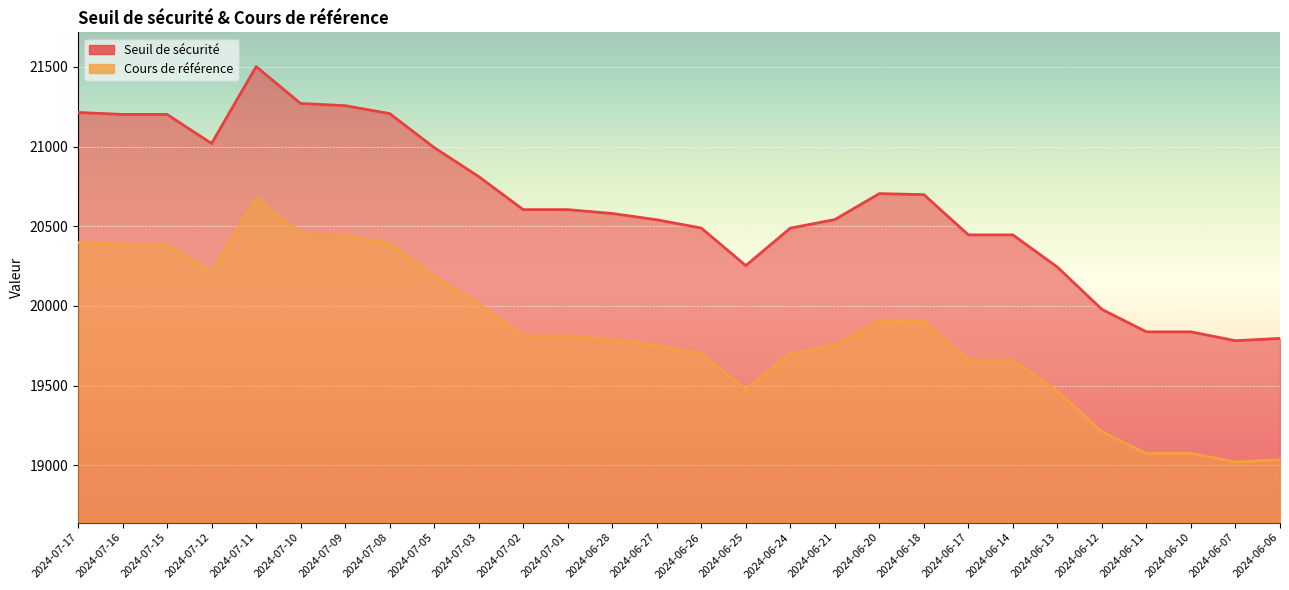

In Cours de référence, how many points are lower than both neighbors (excluding endpoints)?

3